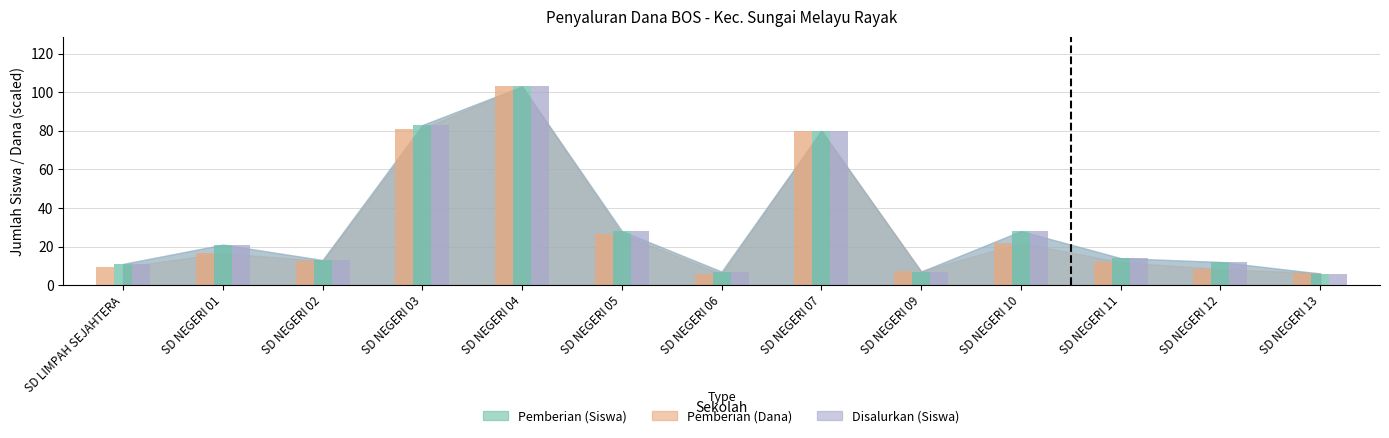

Rank the categories by Disalurkan (Siswa) value from lowest to highest.

SD NEGERI 13, SD NEGERI 06, SD NEGERI 09, SD LIMPAH SEJAHTERA, SD NEGERI 12, SD NEGERI 02, SD NEGERI 11, SD NEGERI 01, SD NEGERI 05, SD NEGERI 10, SD NEGERI 07, SD NEGERI 03, SD NEGERI 04